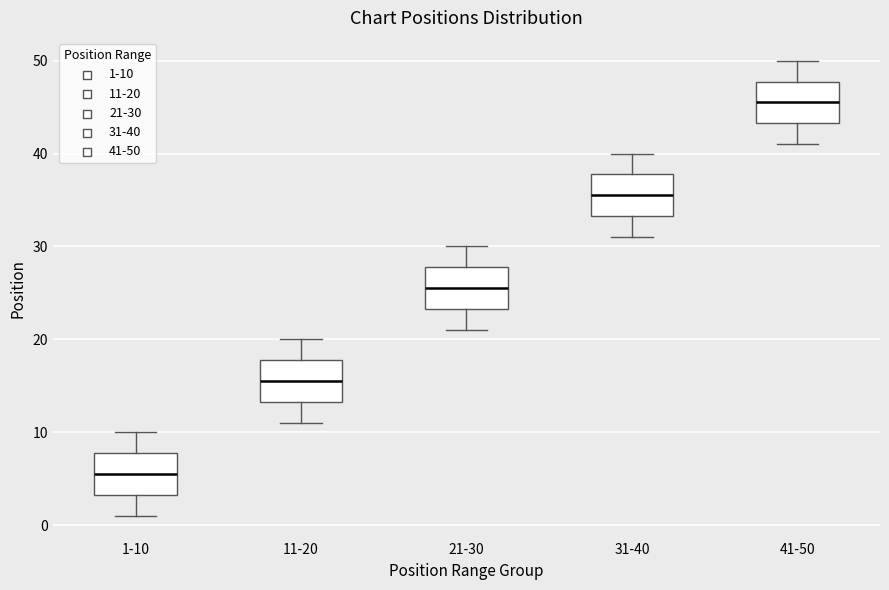

Reading left to right, read every box against the y-axis: the position of its median line, the range the box covers, and the ends of its whiskers. The values are not printed on the chart, so give them approximately, as read against the axis.

1-10: median 6, box 3 to 8, whiskers 1 to 10
11-20: median 16, box 13 to 18, whiskers 11 to 20
21-30: median 26, box 23 to 28, whiskers 21 to 30
31-40: median 36, box 33 to 38, whiskers 31 to 40
41-50: median 46, box 43 to 48, whiskers 41 to 50